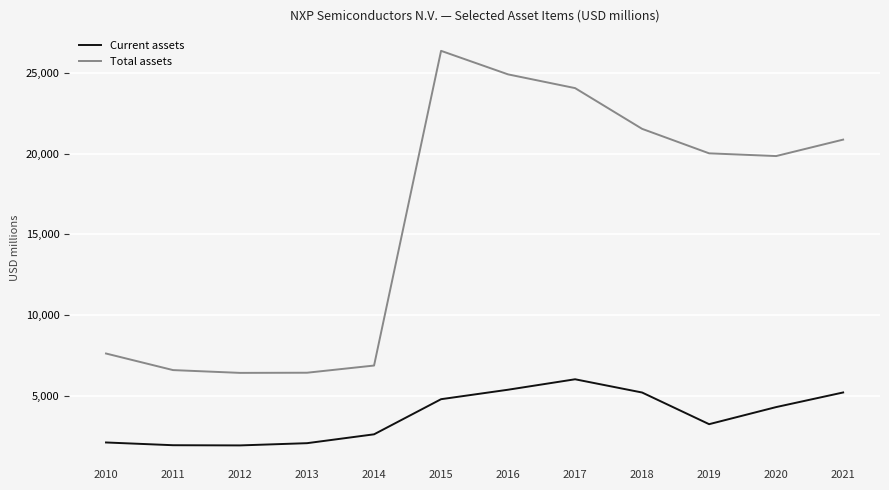

At which category is the sum across all series the highest?

2015